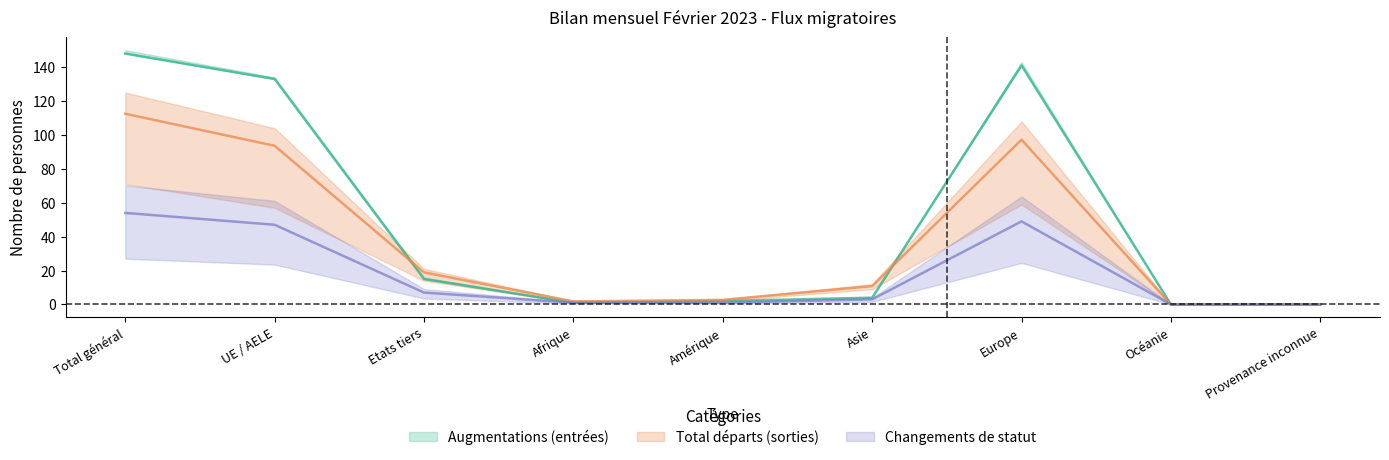

What is the label of the 7th point from the left?

Europe